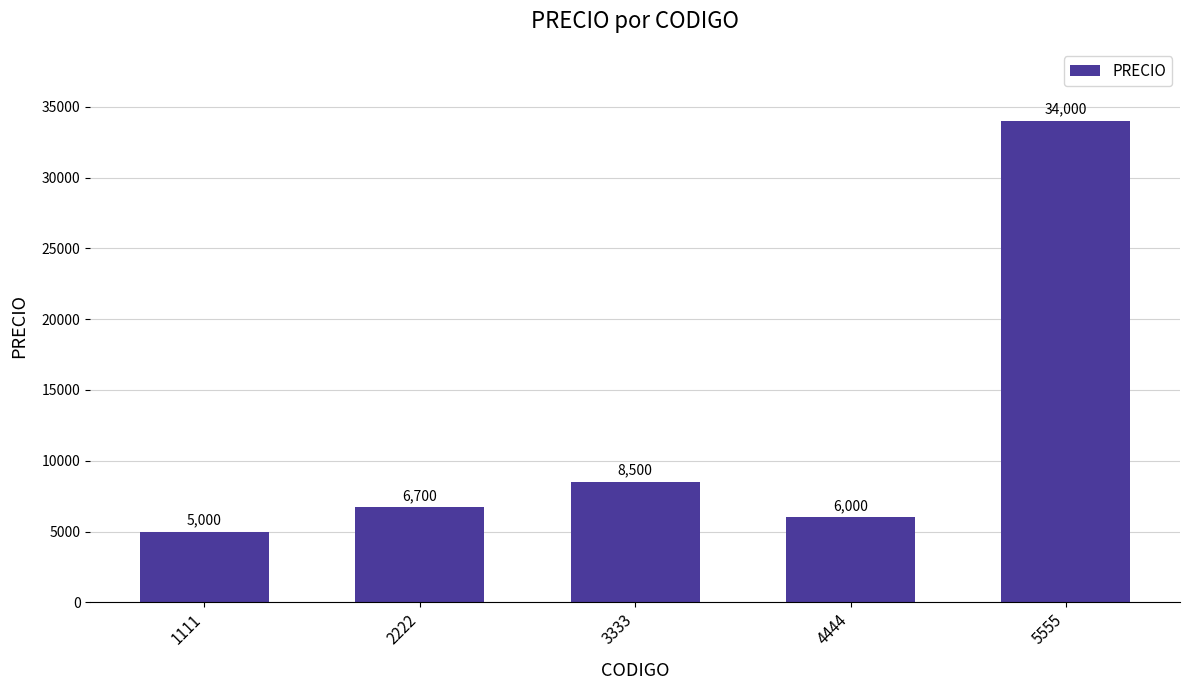

Reading right to left, extract all data points from this chart.

34000	6000	8500	6700	5000